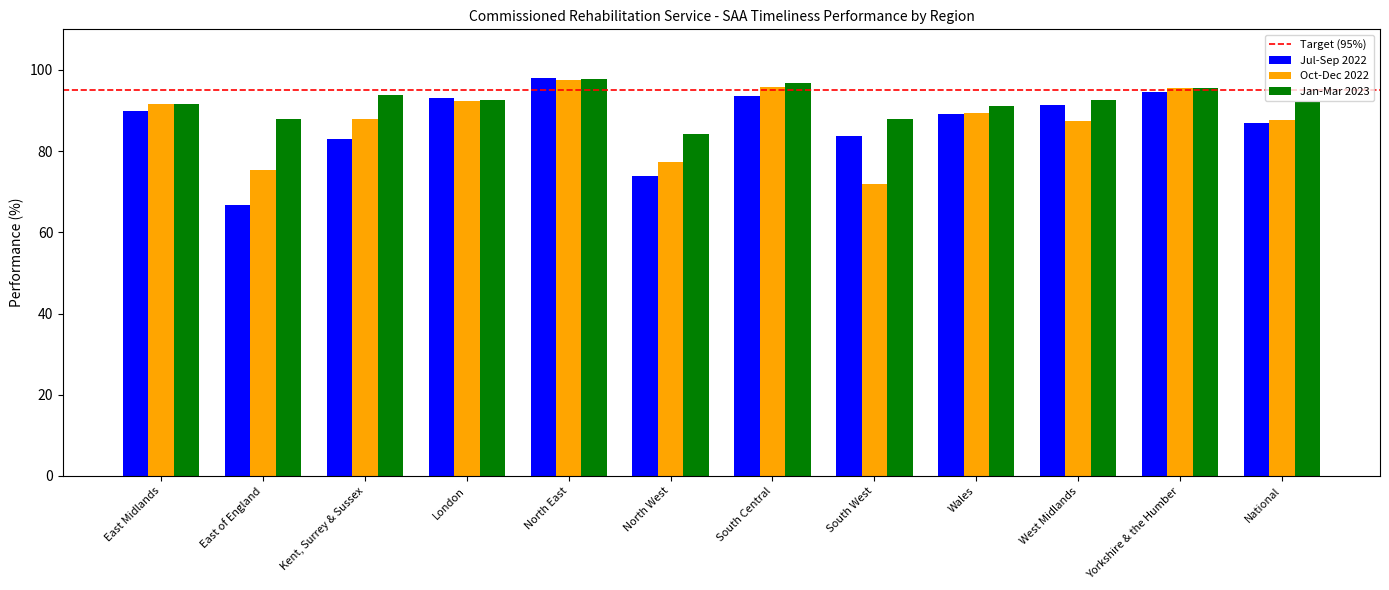

What is the minimum value for Jul-Sep 2022?

66.8